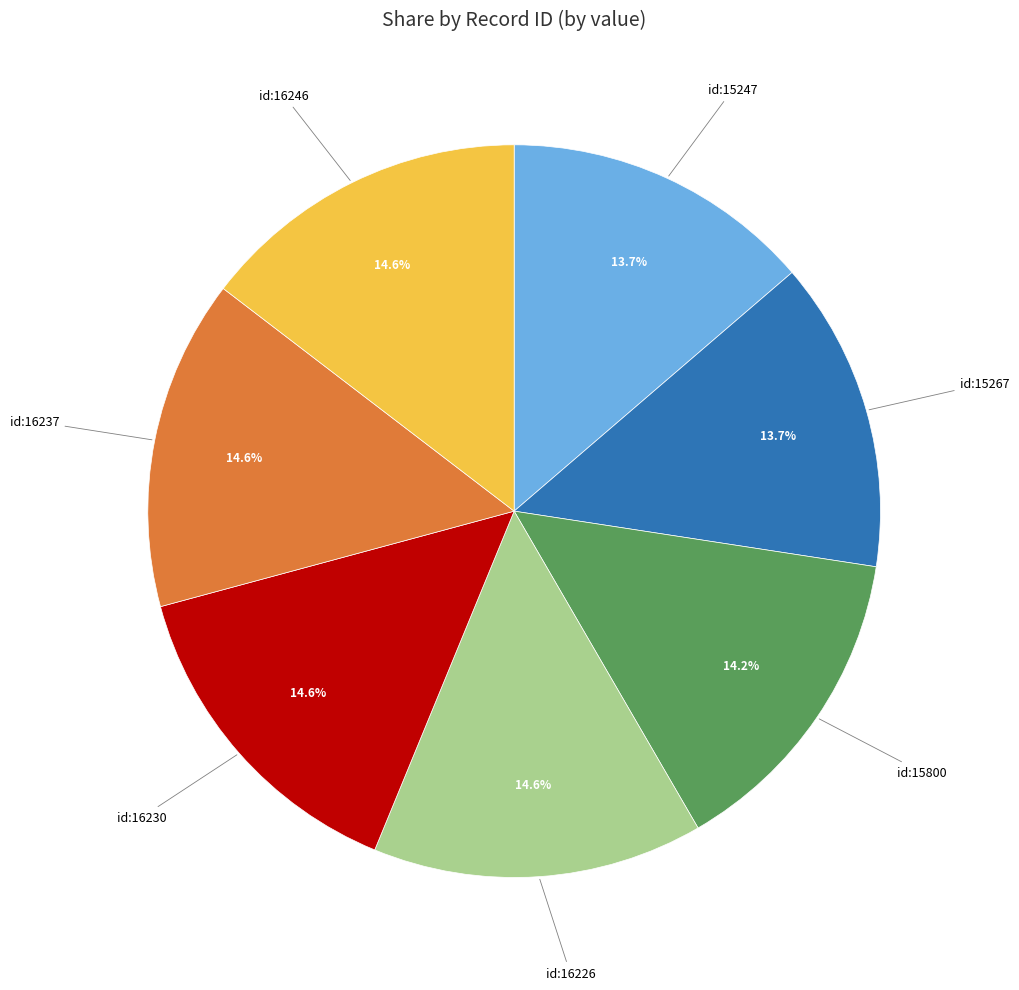

To the nearest percent, what is the average slice percentage?

14%